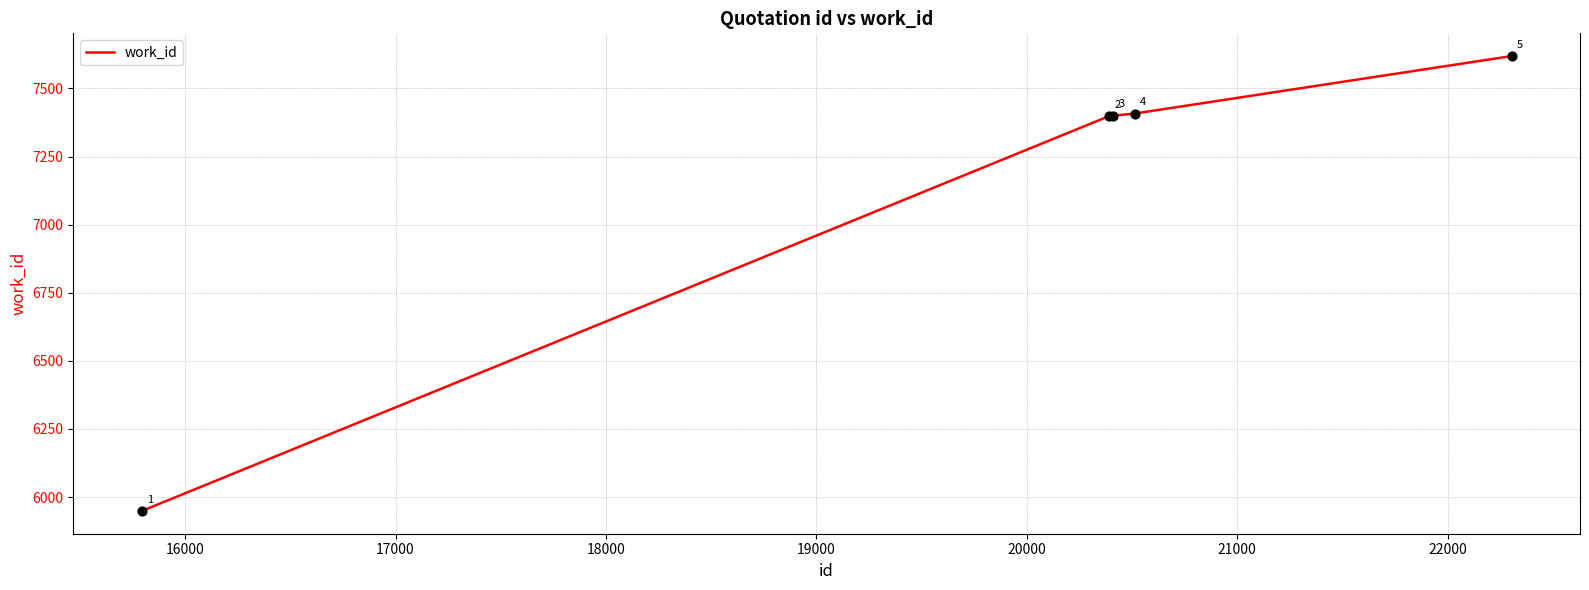

What is the smallest value displayed?

5949